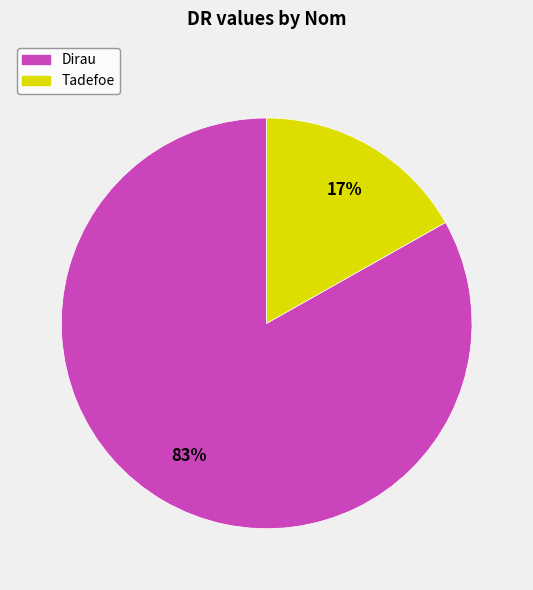

Which category accounts for the majority?

Dirau